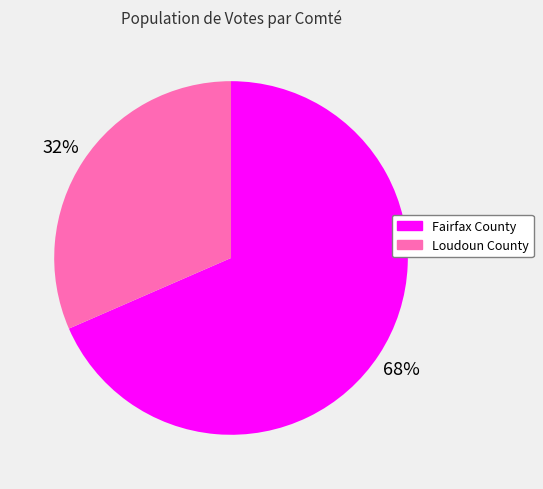

Which category has the smallest portion of the pie?

Loudoun County